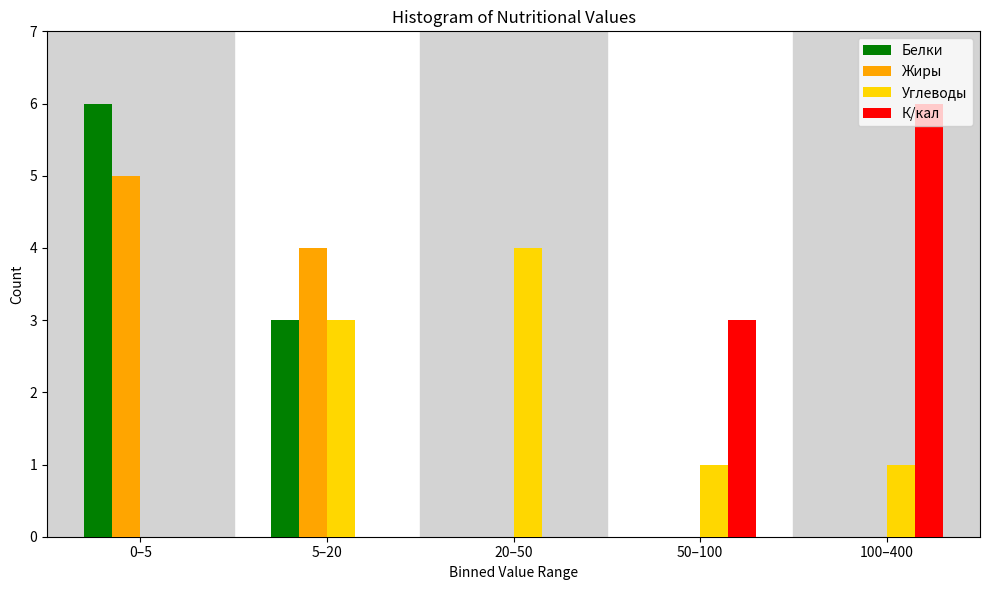

At which category is the sum across all series the highest?

0–5